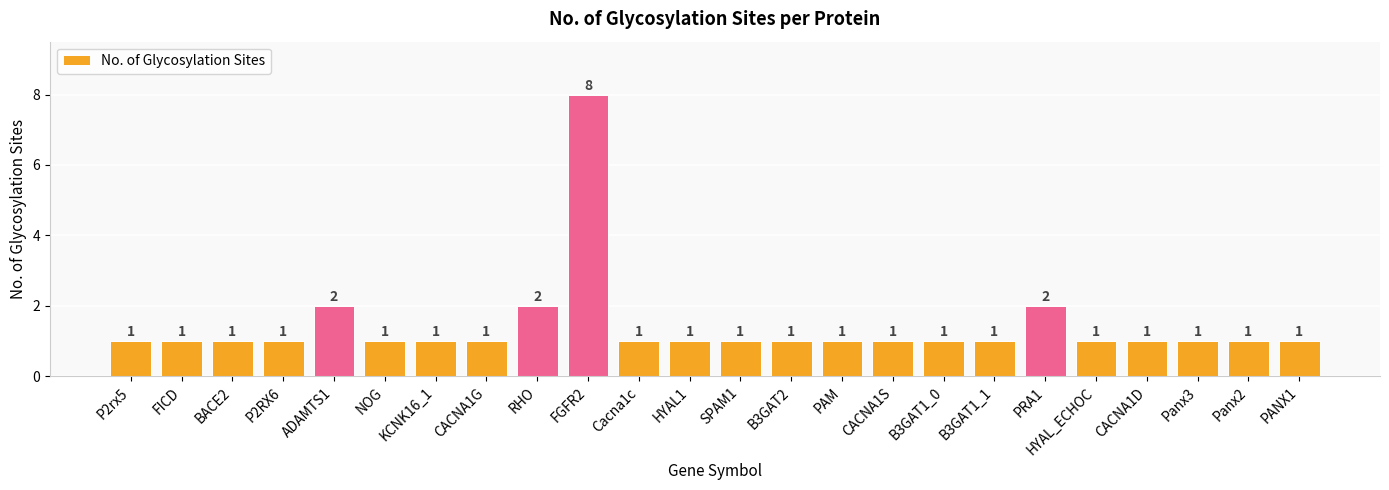

What value does the data have at RHO?

2